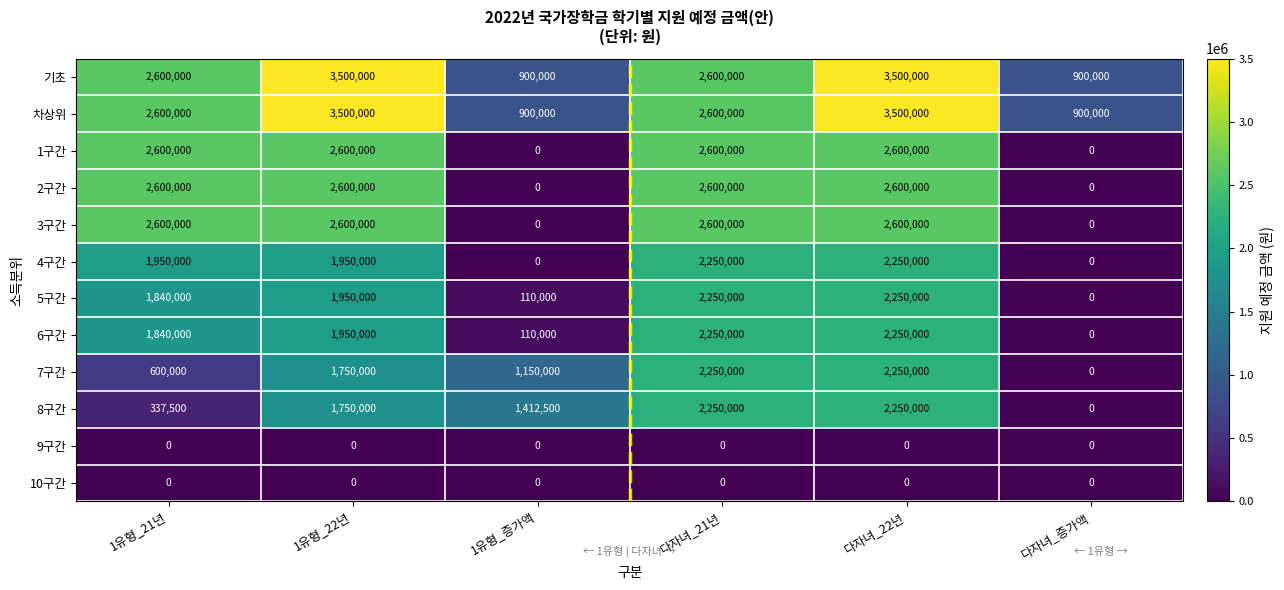

What is the maximum value for 4구간?

2250000